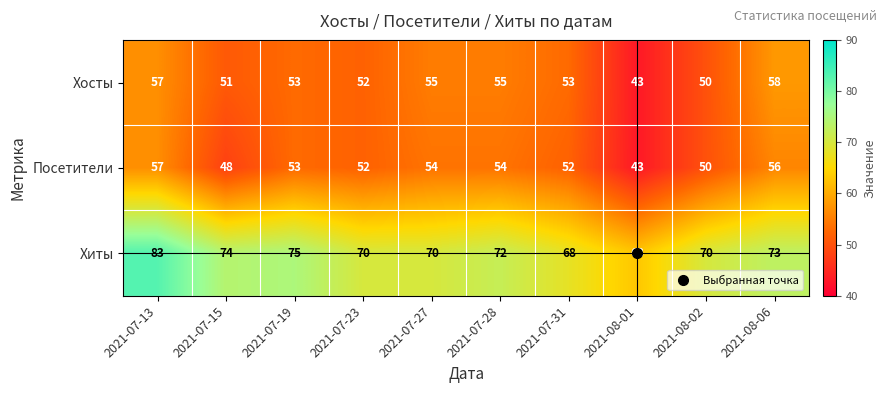

What is the total value across all series at 2021-08-02?

170